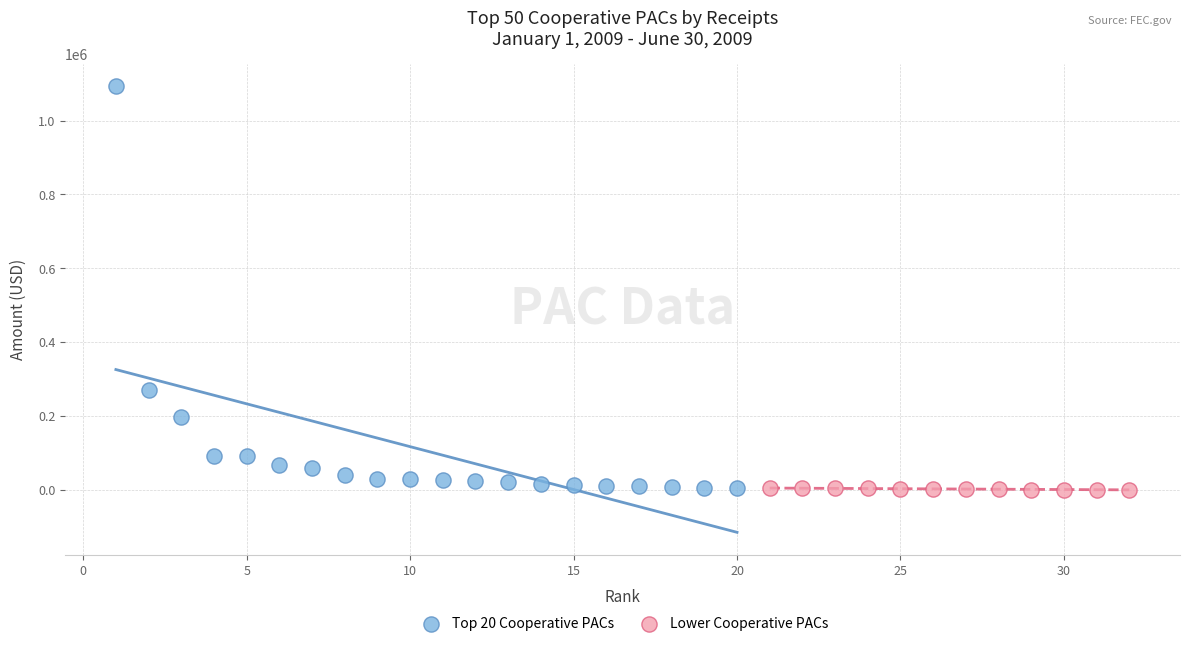

Which series reaches the maximum Y coordinate?

Top 20 Cooperative PACs